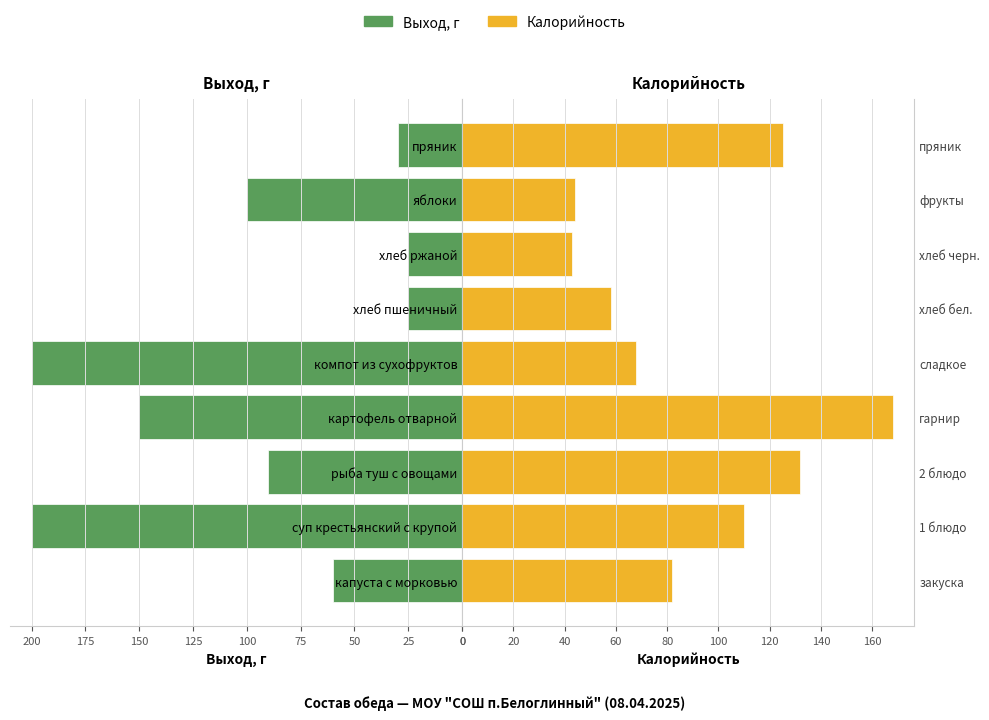

True or false: Калорийность has a value of 62.3 at яблоки.

False